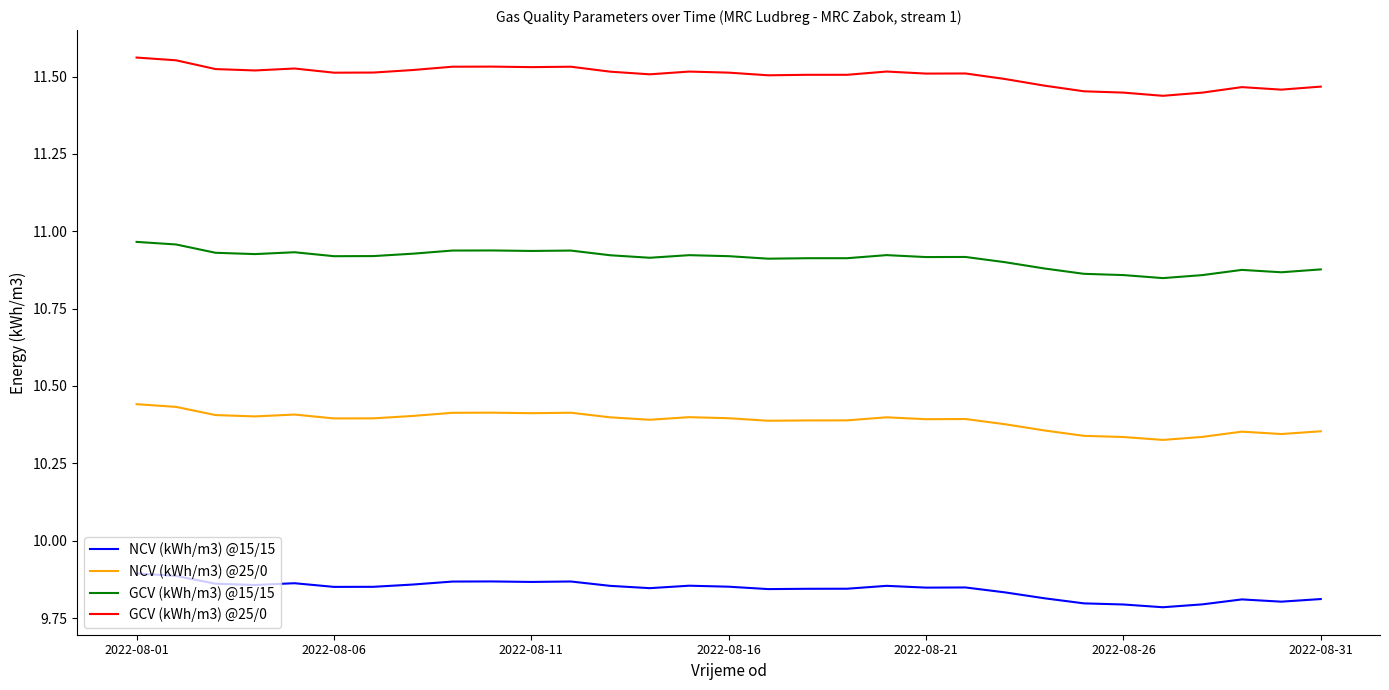

What is the difference between the second highest and minimum values in the GCV (kWh/m3) @25/0 series?

0.1